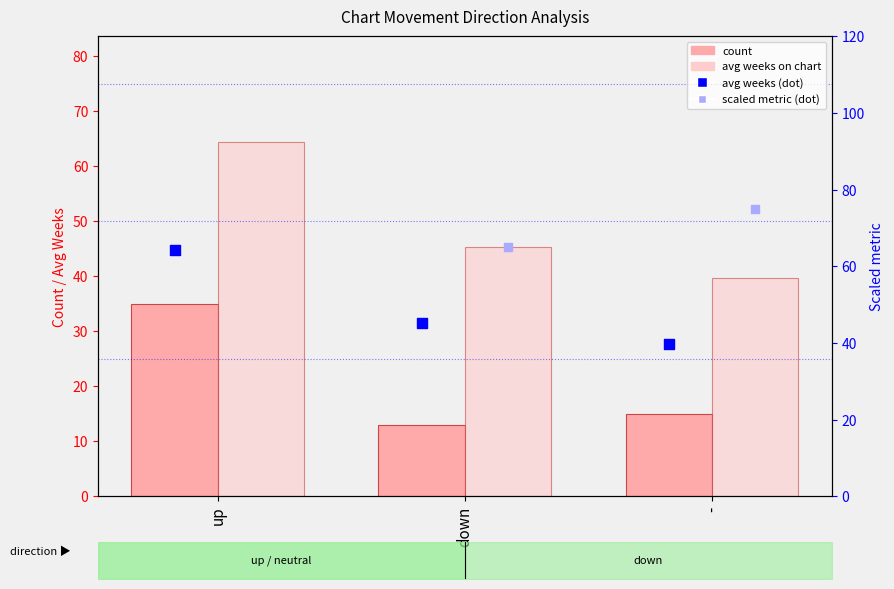

Is the value of avg weeks on chart at up greater than the value of count at -?

Yes